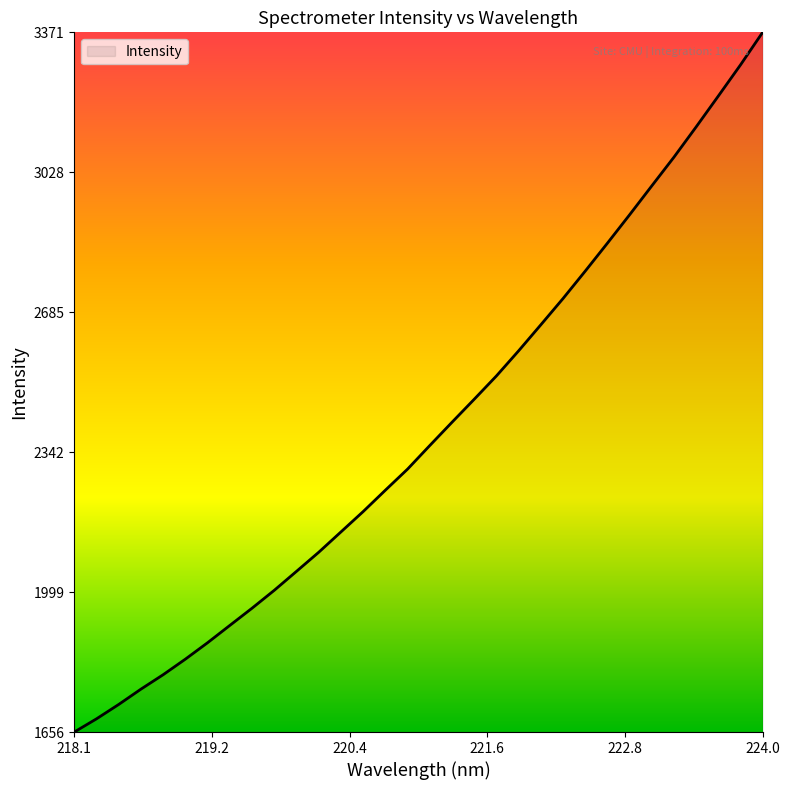

What is the maximum value shown in the chart?

3371.2